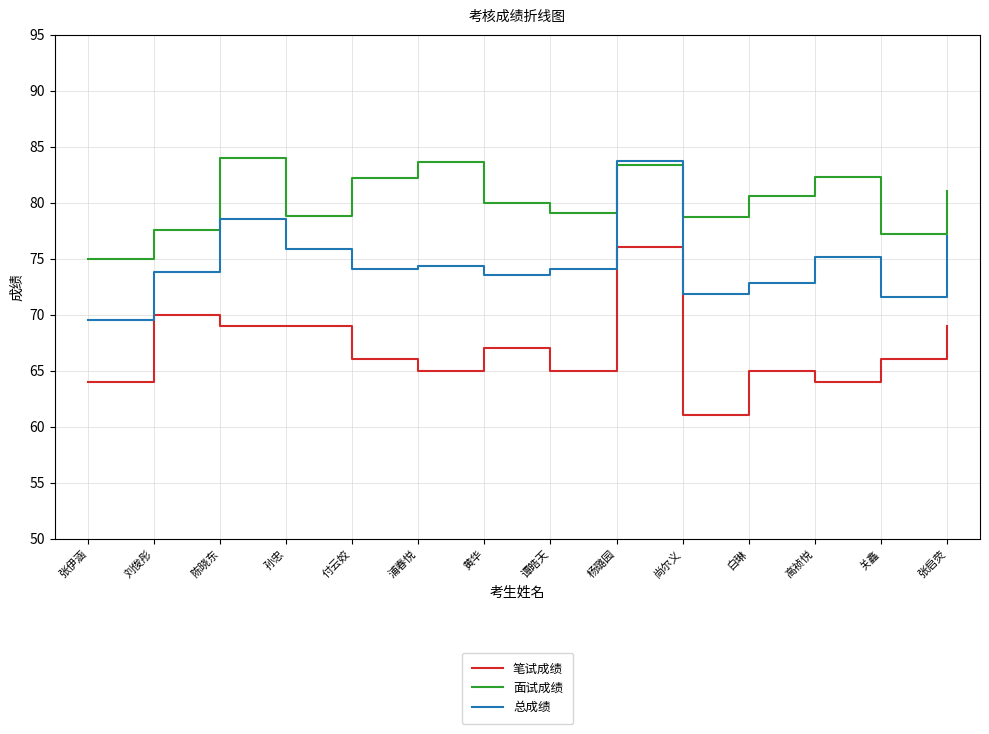

What is the difference between the maximum and minimum values in the 总成绩 series?

14.2